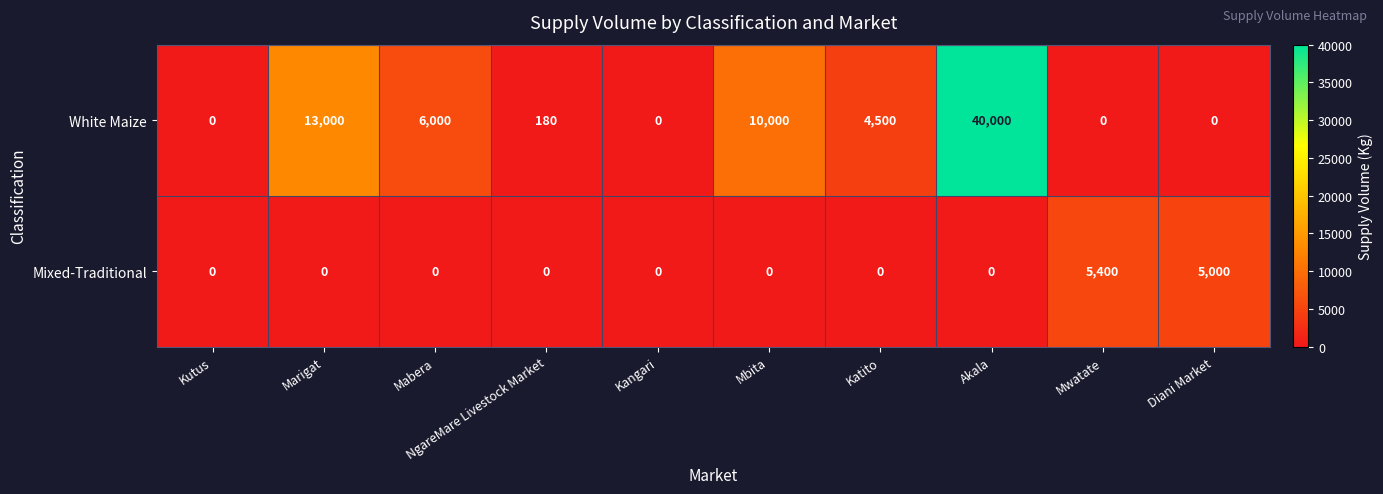

What is the average value of the White Maize series?

7368